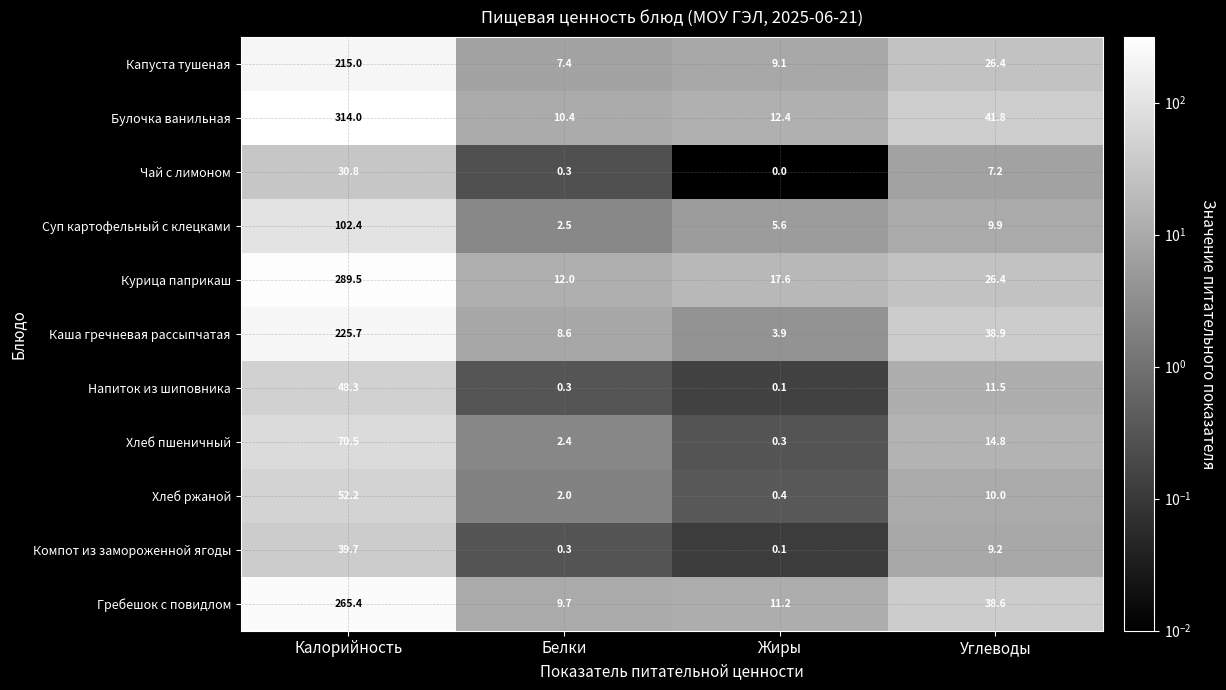

Which series has the largest total across all categories?

Булочка ванильная